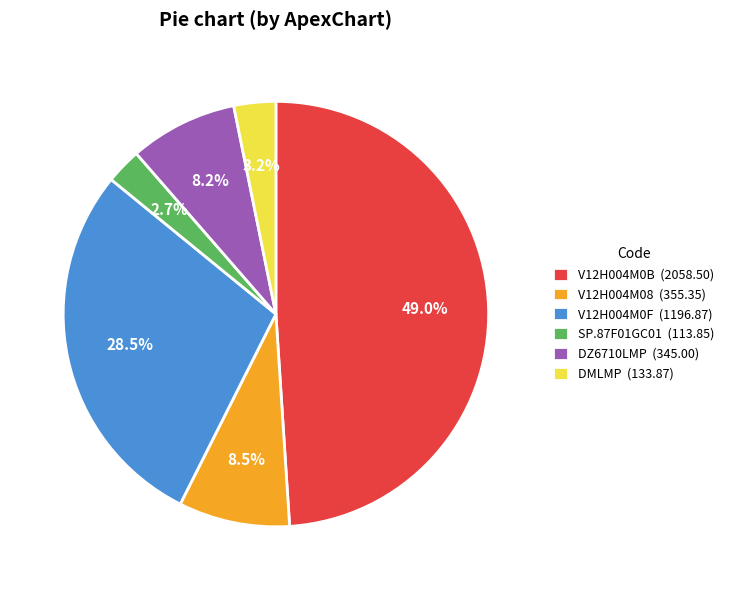

To the nearest percent, what is the combined percentage of SP.87F01GC01 and DMLMP?

6%